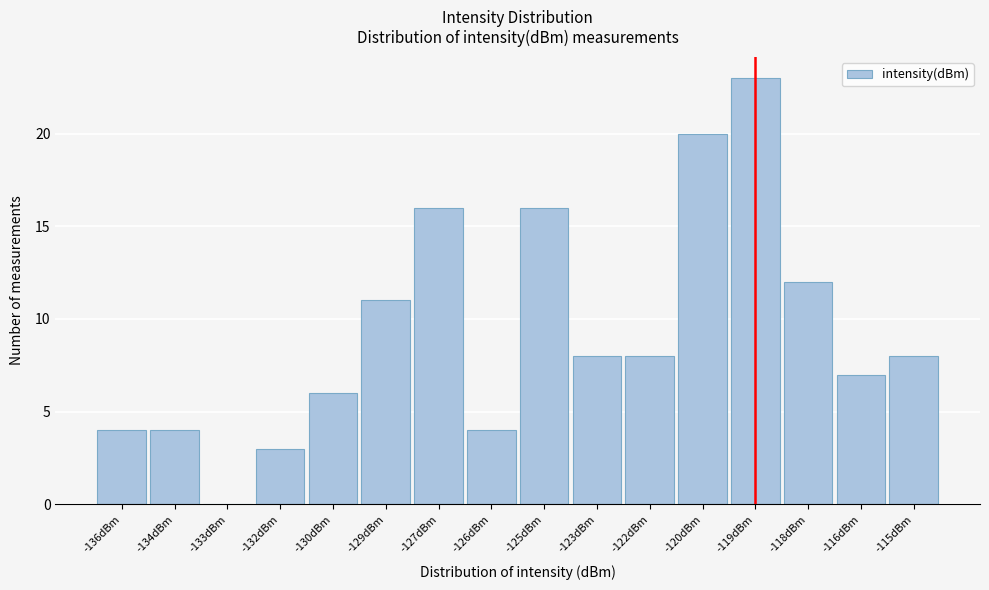

Reading left to right, what are all the values shown in this chart?

-136dBm=4	-134dBm=4	-133dBm=0	-132dBm=3	-130dBm=6	-129dBm=11	-127dBm=16	-126dBm=4	-125dBm=16	-123dBm=8	-122dBm=8	-120dBm=20	-119dBm=23	-118dBm=12	-116dBm=7	-115dBm=8